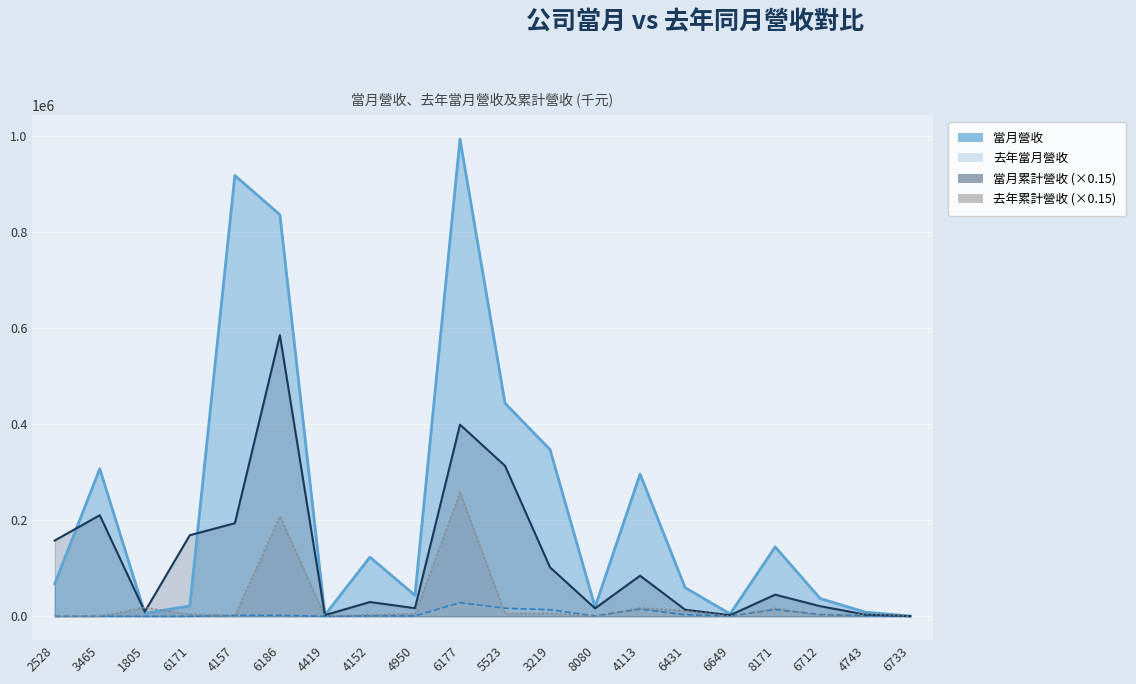

Reading left to right, what are all the values shown in this chart?

當月營收: 67609.0	306800.0	6239.0	21469.0	916884.0	835253.0	2611.0	123087.0	43613.0	992520.0	443257.0	346746.0	19233.0	295793.0	59510.0	4887.0	144326.0	36900.0	8727.0	387.0
去年當月營收: 21.0	169.0	4.0	19.0	1905.0	2089.0	13.0	1036.0	737.0	28335.0	16795.0	13526.0	798.0	15002.0	3173.0	449.0	14052.0	3748.0	1066.0	48.0
當月累計營收: 157622.7	210241.5	9609.4	168693.4	193595.5	584683.9	2344.5	29669.1	16809.5	398726.1	312970.6	101814.3	16508.7	84406.1	13660.8	2273.4	44999.5	21005.8	3556.5	365.6
去年累計營收: 18.9	249.8	18218.8	4679.1	1622.7	208052.7	107.5	3562.5	5283.1	257854.6	5858.4	6454.5	617.2	17371.5	11595.4	314.2	16428.9	2607.2	5232.9	72.8